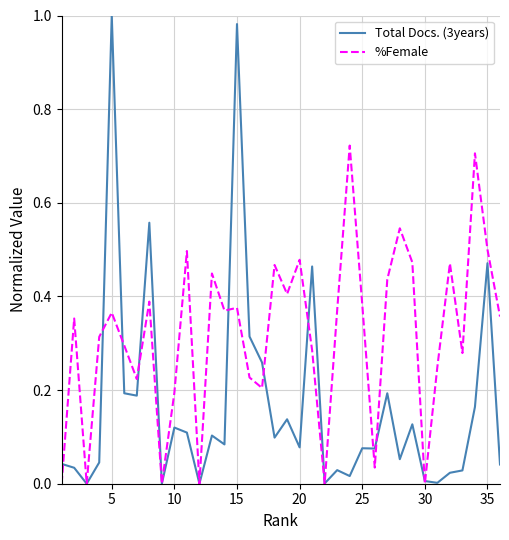

List the series in order of their peak value, lowest first.

%Female, Total Docs. (3years)